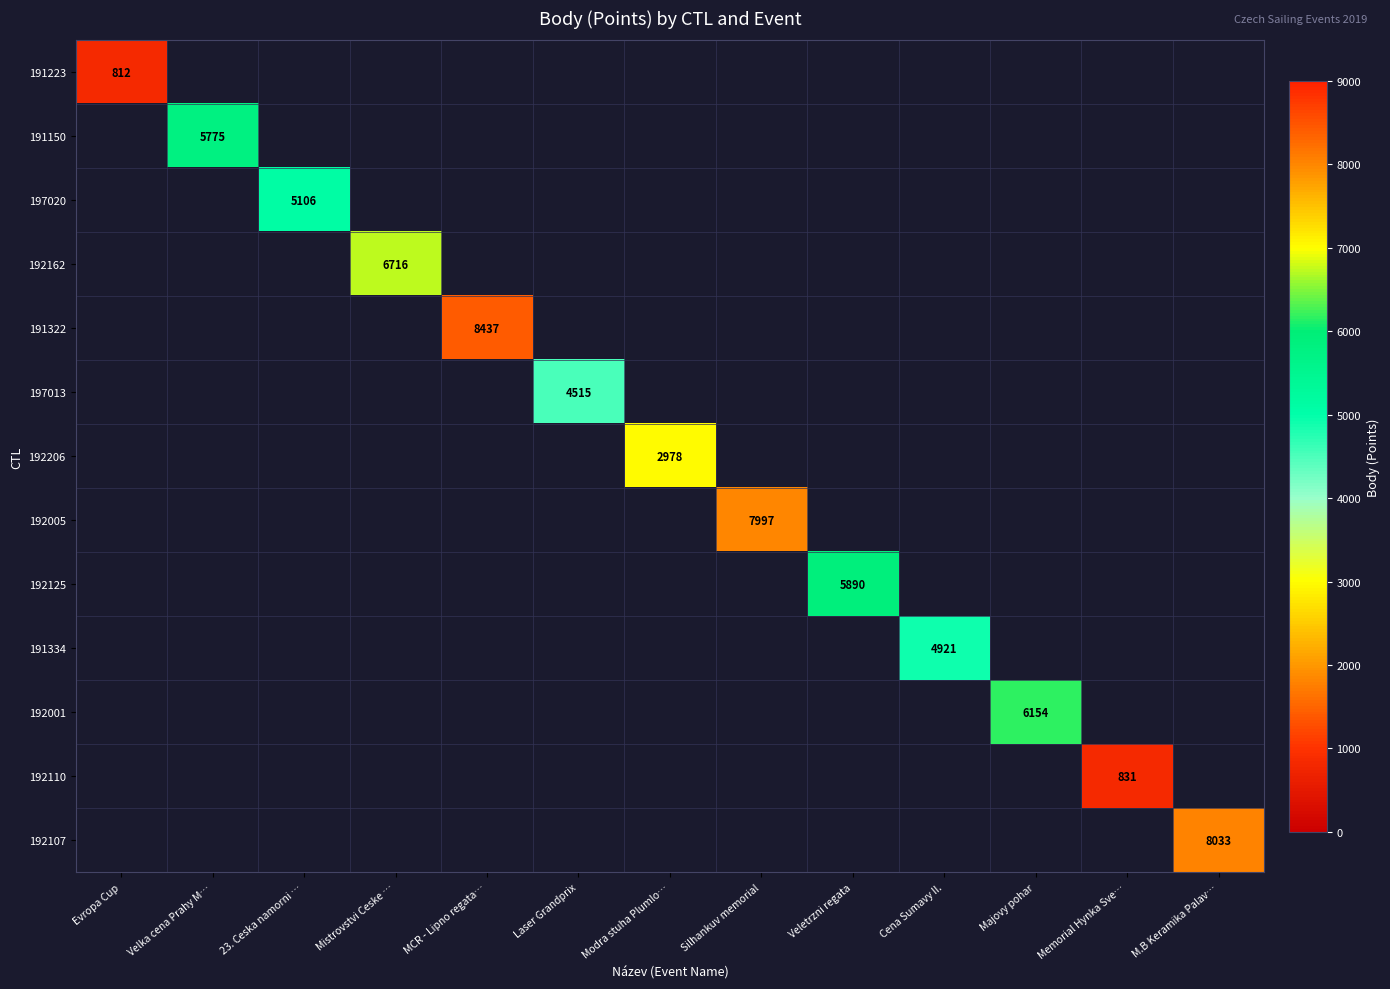

What is the maximum value shown in the chart?

8437.0